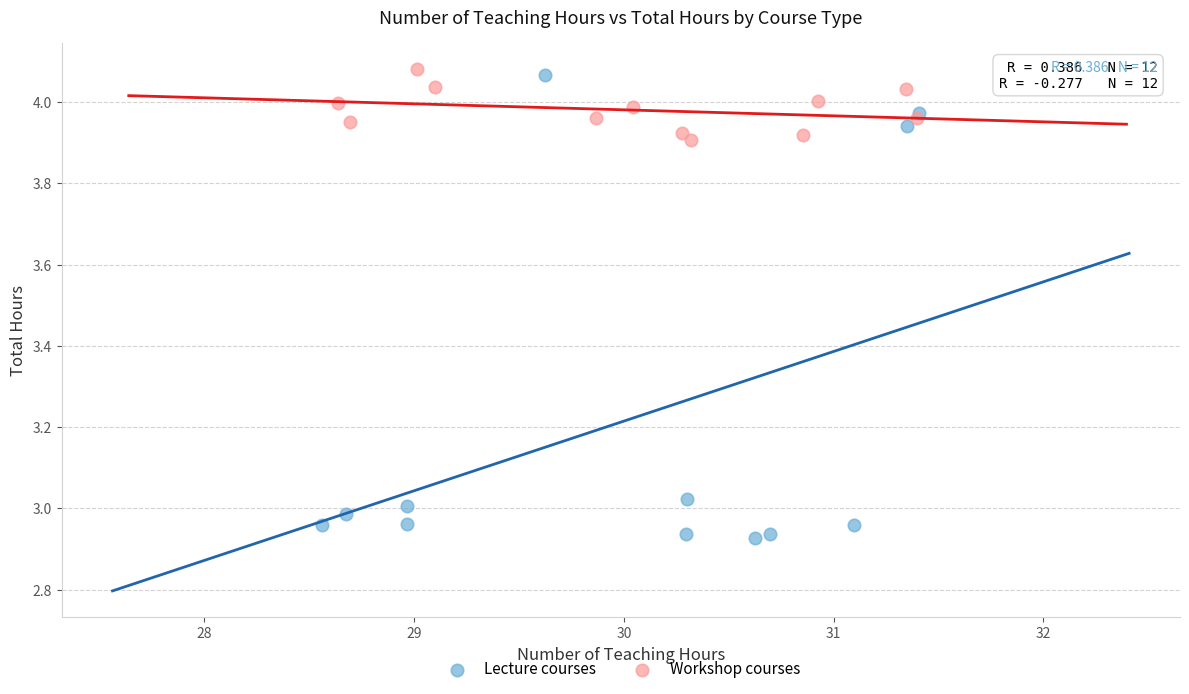

Which series has the widest spread of Y values?

Lecture courses